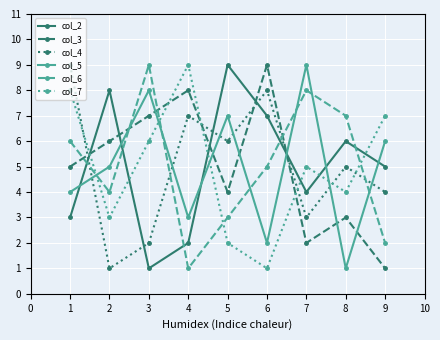

What are all the series names shown in the legend?

col_2, col_3, col_4, col_5, col_6, col_7